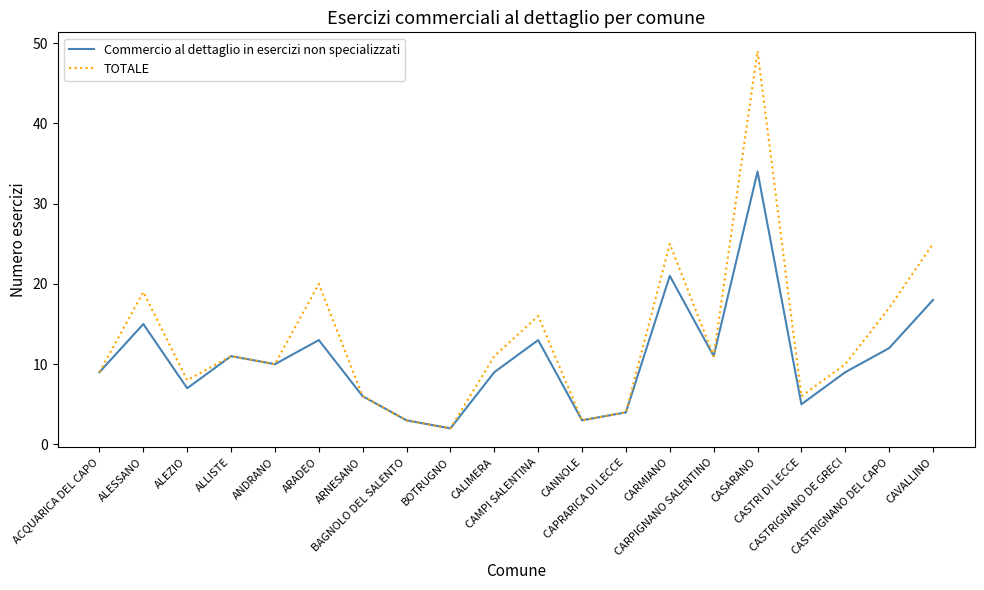

Reading right to left, extract all data points from this chart.

Commercio al dettaglio in esercizi non specializzati: 18	12	9	5	34	11	21	4	3	13	9	2	3	6	13	10	11	7	15	9
TOTALE: 25	17	10	6	49	11	25	4	3	16	11	2	3	6	20	10	11	8	19	9